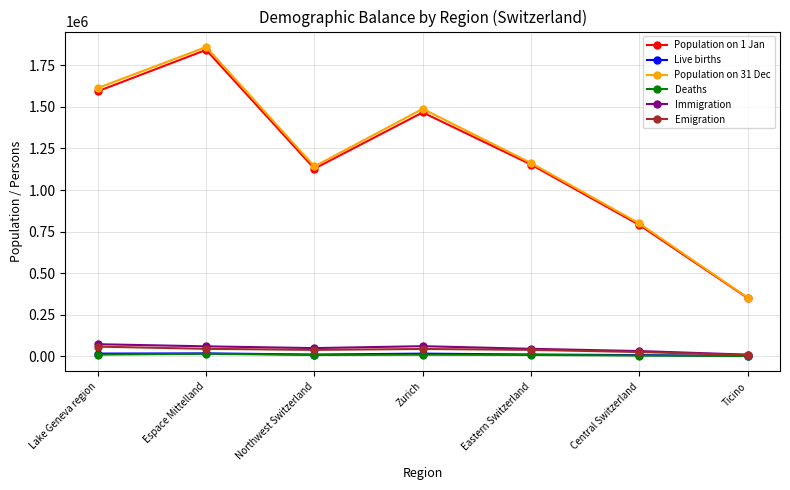

What is the label of the 1st point from the left?

Lake Geneva region